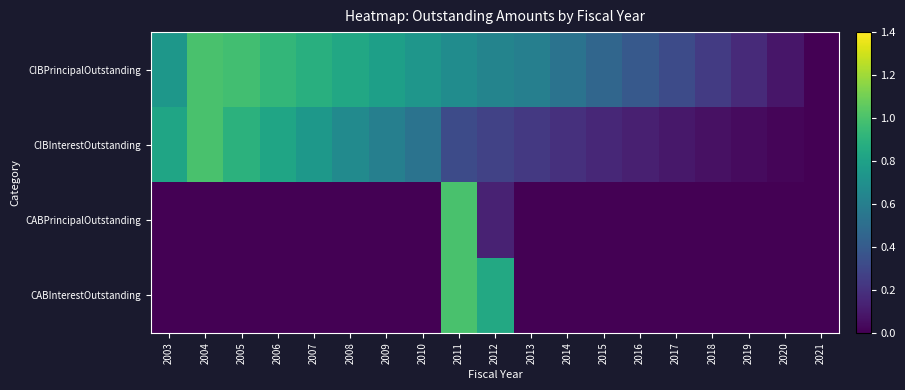

Which series has the widest spread of values?

CIBPrincipalOutstanding